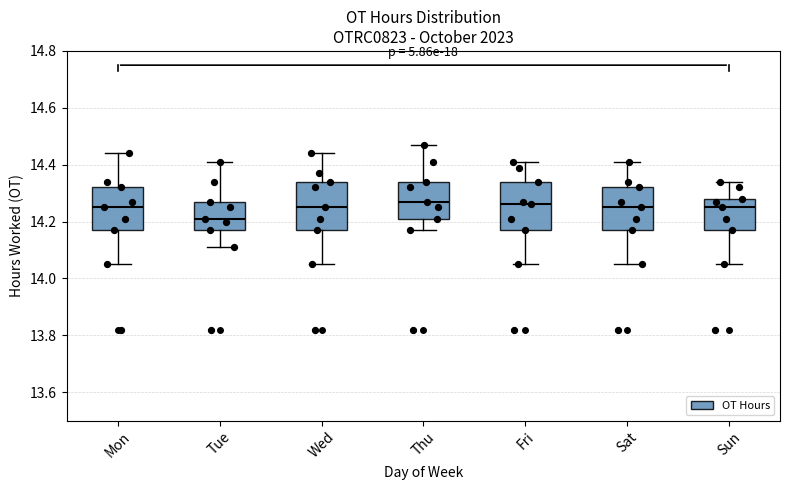

Which box's median line is the lowest?

Tue